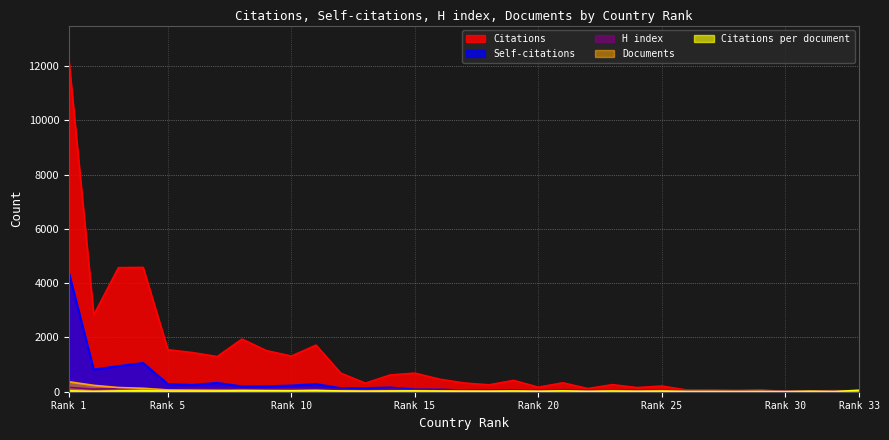

In Citations per document, how many points are higher than both neighbors (excluding endpoints)?

10